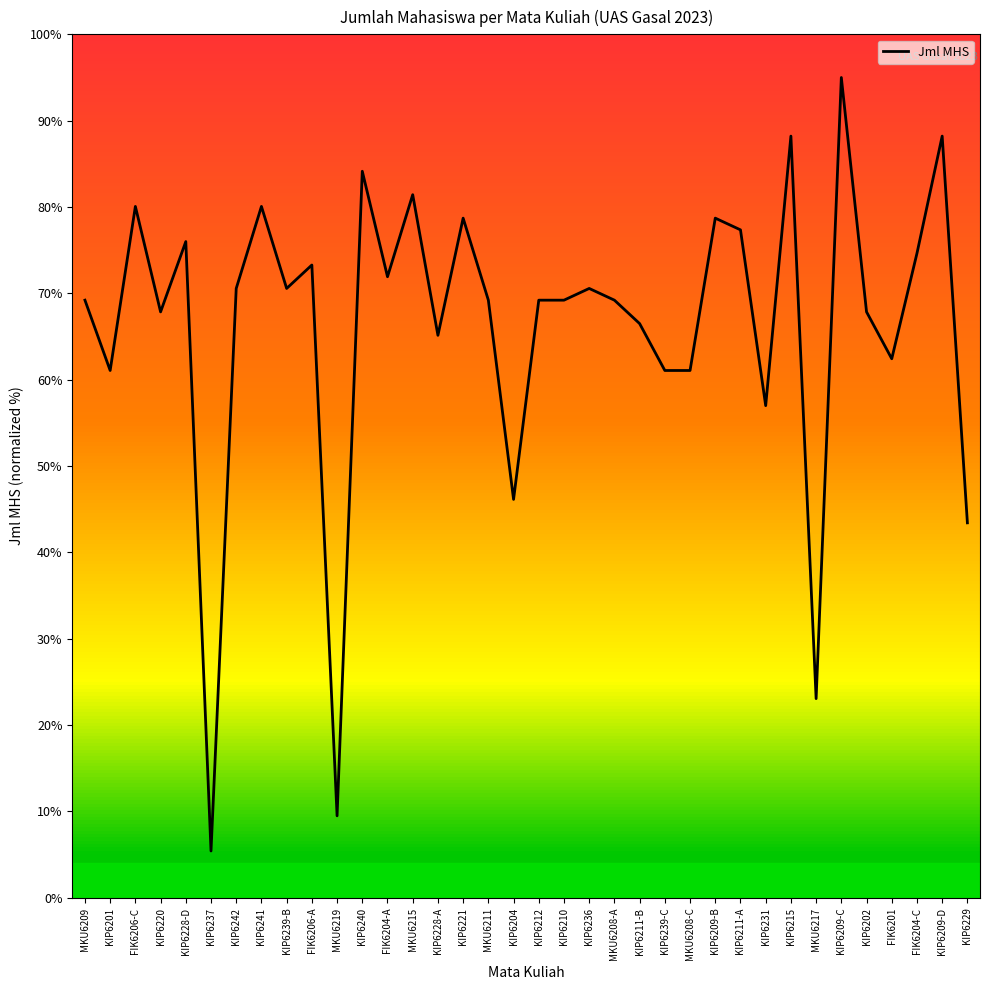

Approximately how many times larger is the value at KIP6211-A compared to FIK6206-A?

1.1